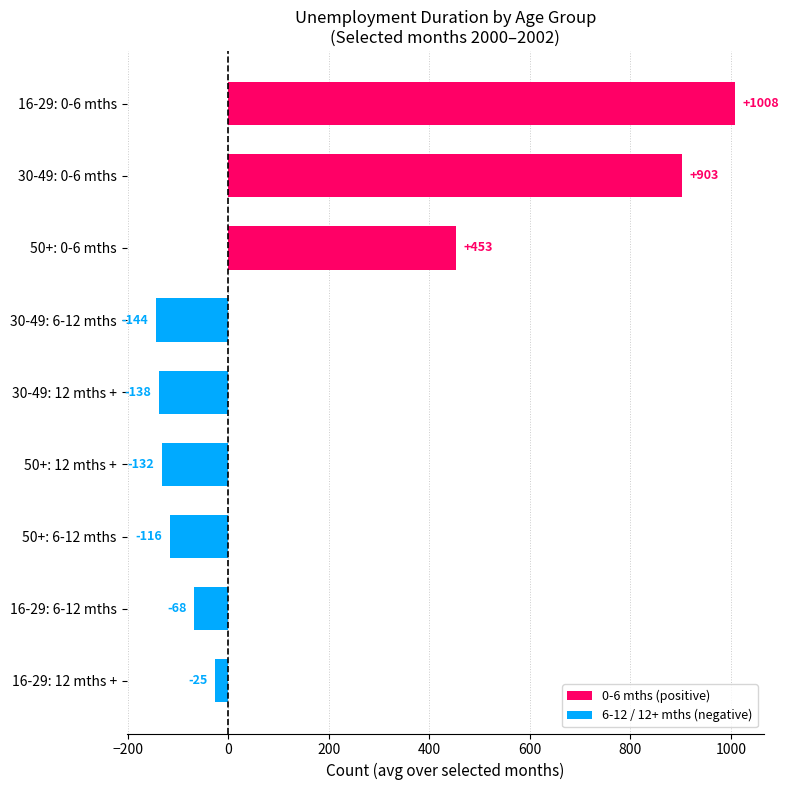

List the labels in order of value, largest first.

16-29: 0-6 mths, 30-49: 0-6 mths, 50+: 0-6 mths, 16-29: 12 mths +, 16-29: 6-12 mths, 50+: 6-12 mths, 50+: 12 mths +, 30-49: 12 mths +, 30-49: 6-12 mths